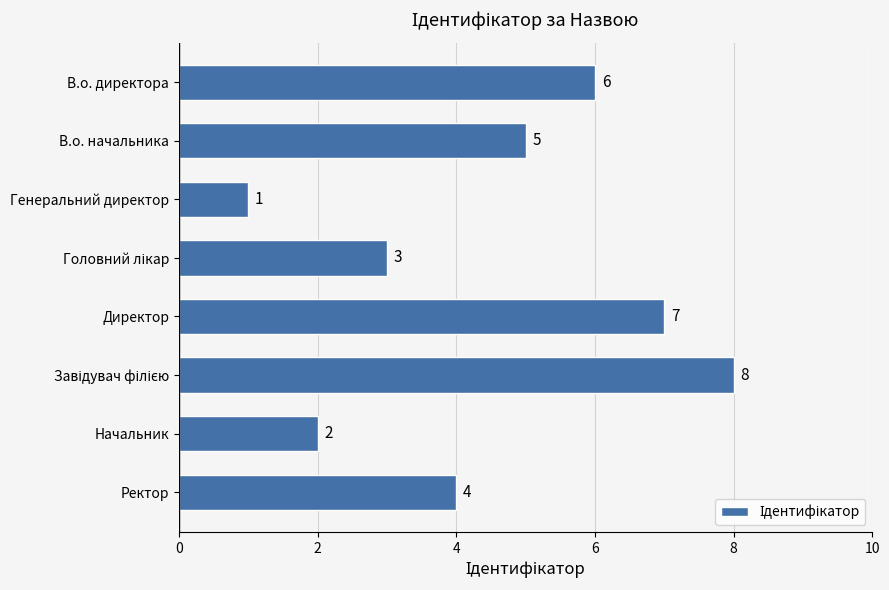

At which label is the value closest to 4?

Ректор